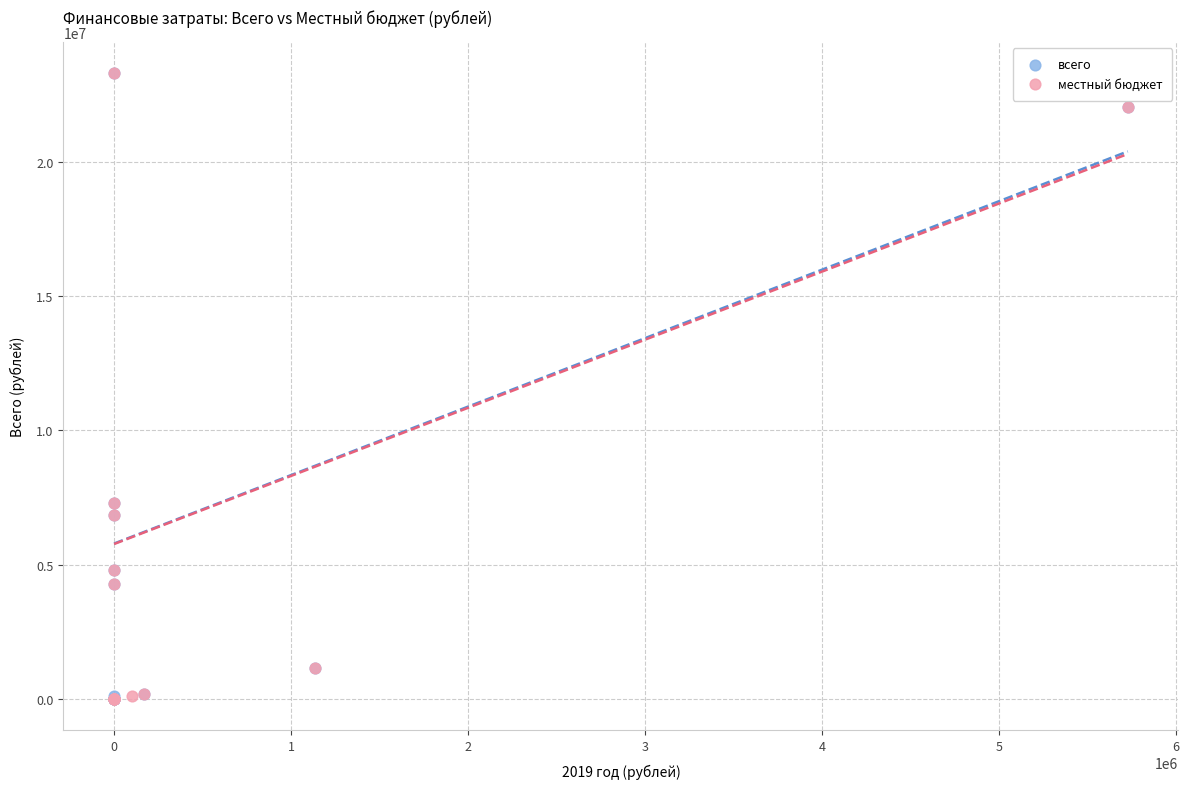

What are all the series names shown in the legend?

всего, местный бюджет